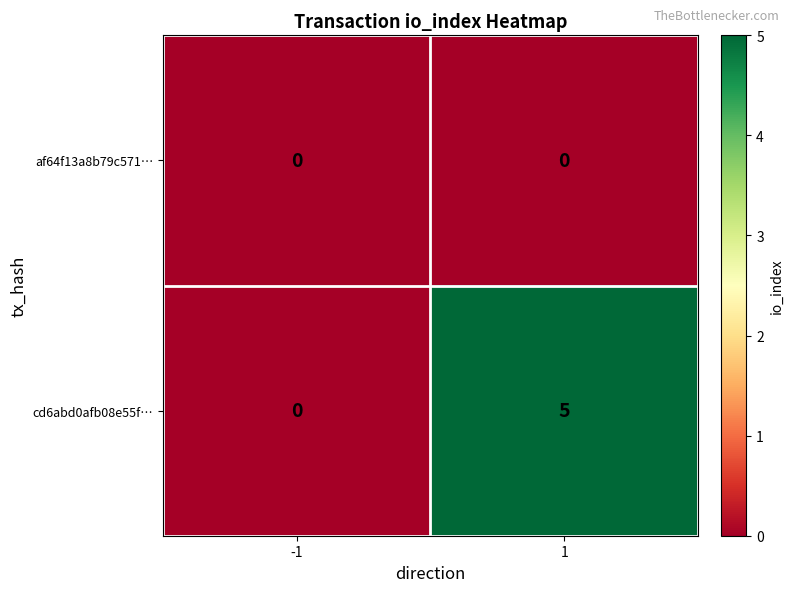

How many data points in cd6abd0afb08e55f… are less than 5?

1